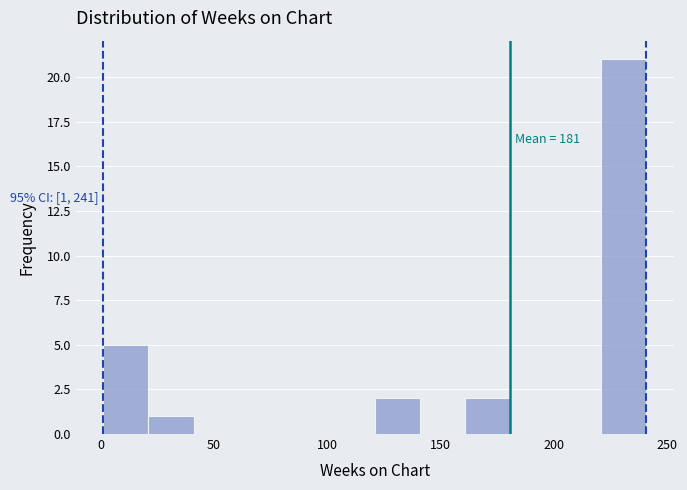

Over which range of the x-axis is the bar tallest?

221 to 241